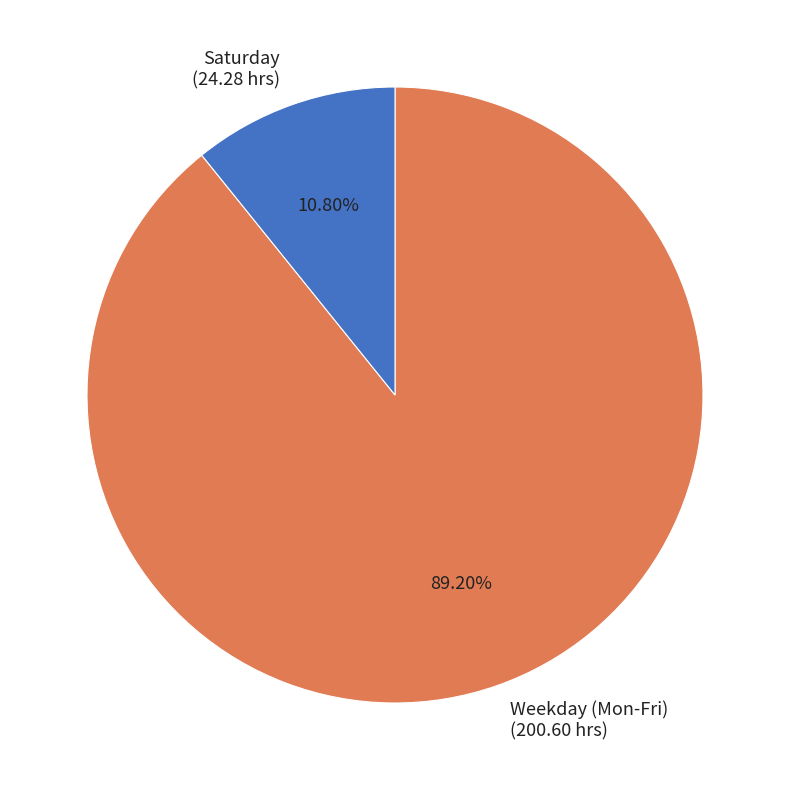

Which category has the biggest portion of the pie?

Weekday (Mon-Fri) (200.60 hrs)